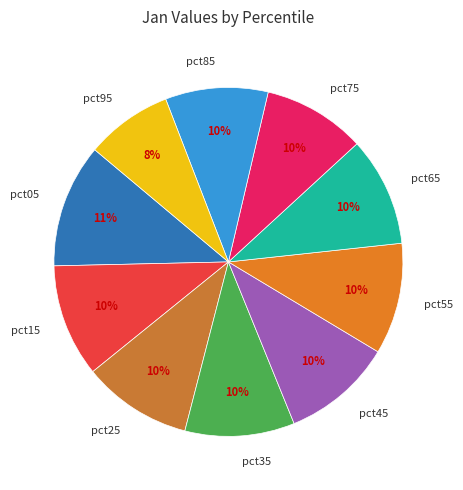

Count the number of slices in the pie.

10